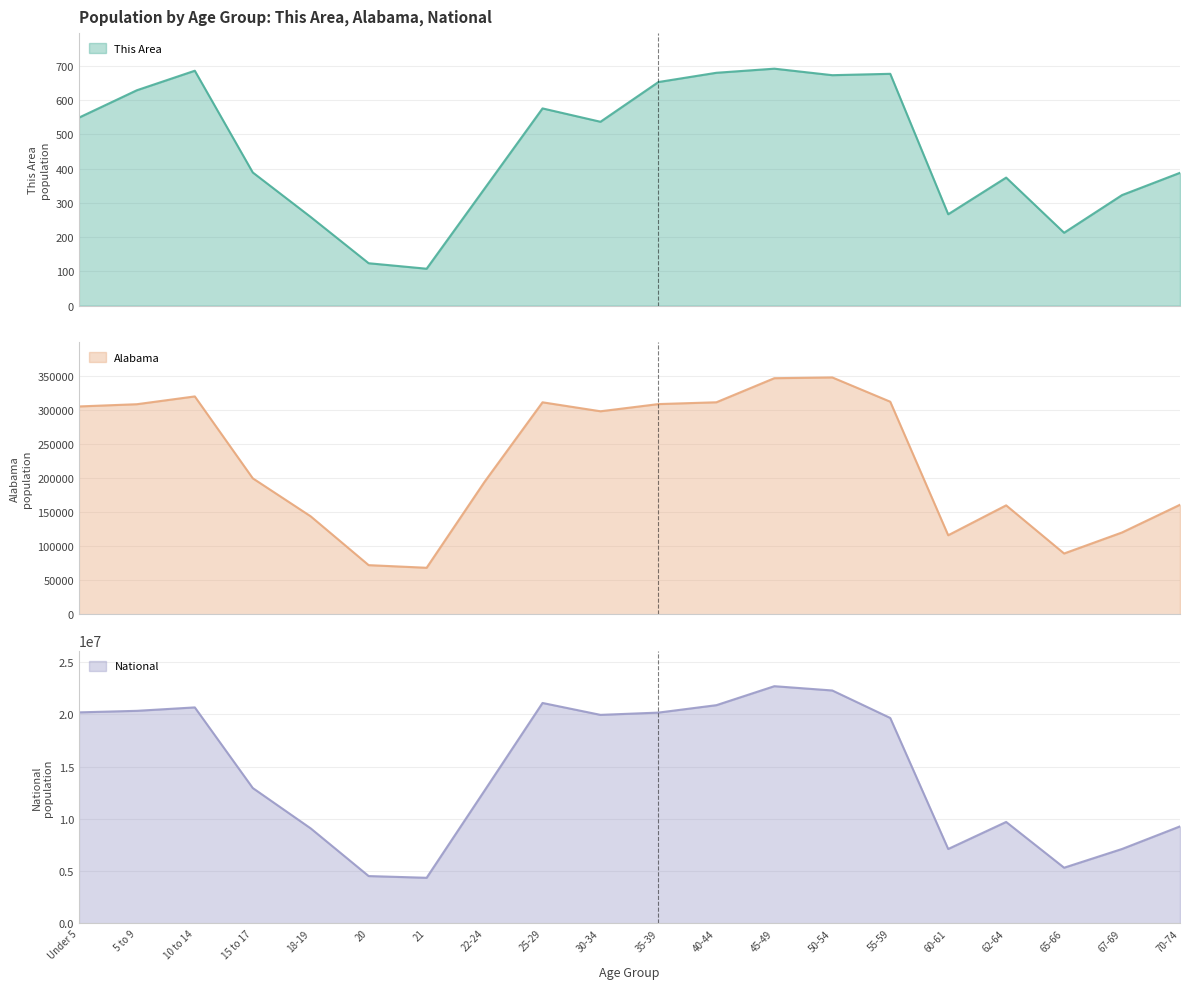

The value of National at 20 is 7544943. True or false?

False